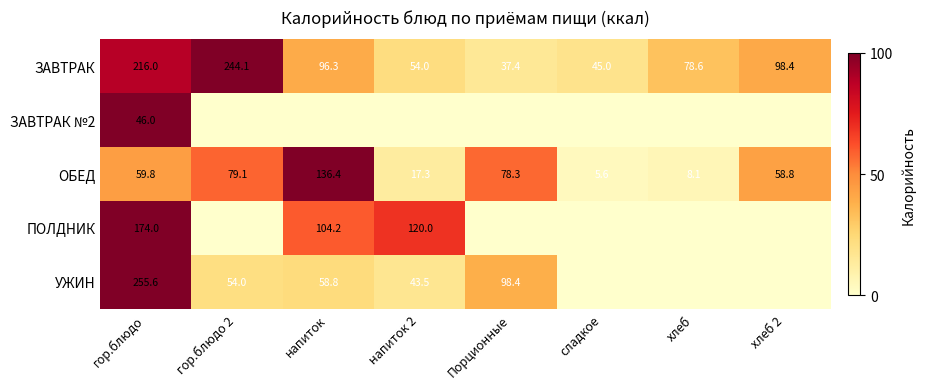

Rank the categories by ОБЕД value from lowest to highest.

сладкое, хлеб, напиток 2, хлеб 2, гор.блюдо, Порционные, гор.блюдо 2, напиток